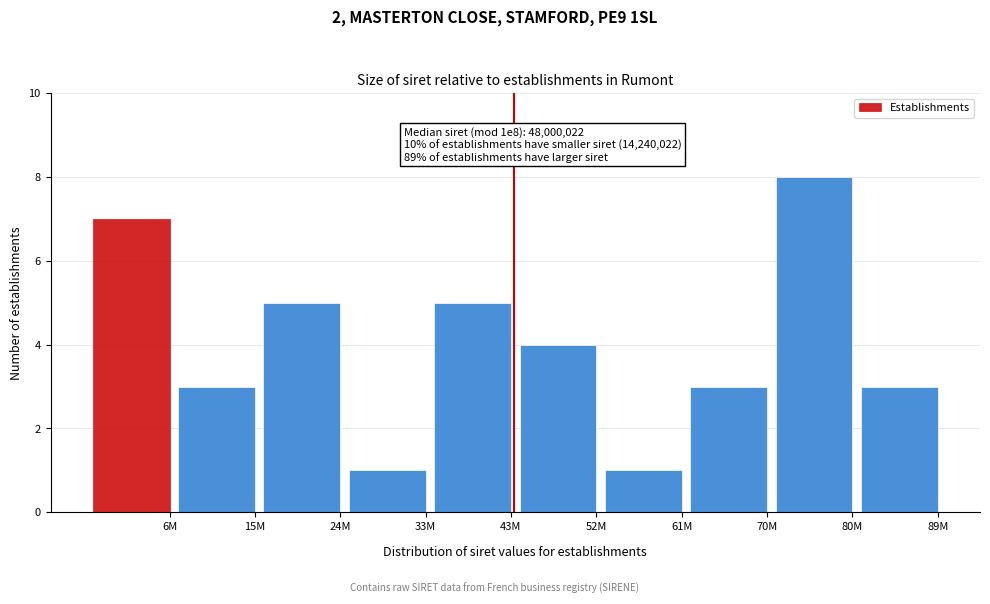

Reading left to right, transcribe all the data shown in this chart.

6M=7	15M=3	24M=5	33M=1	43M=5	52M=4	61M=1	70M=3	80M=8	89M=3